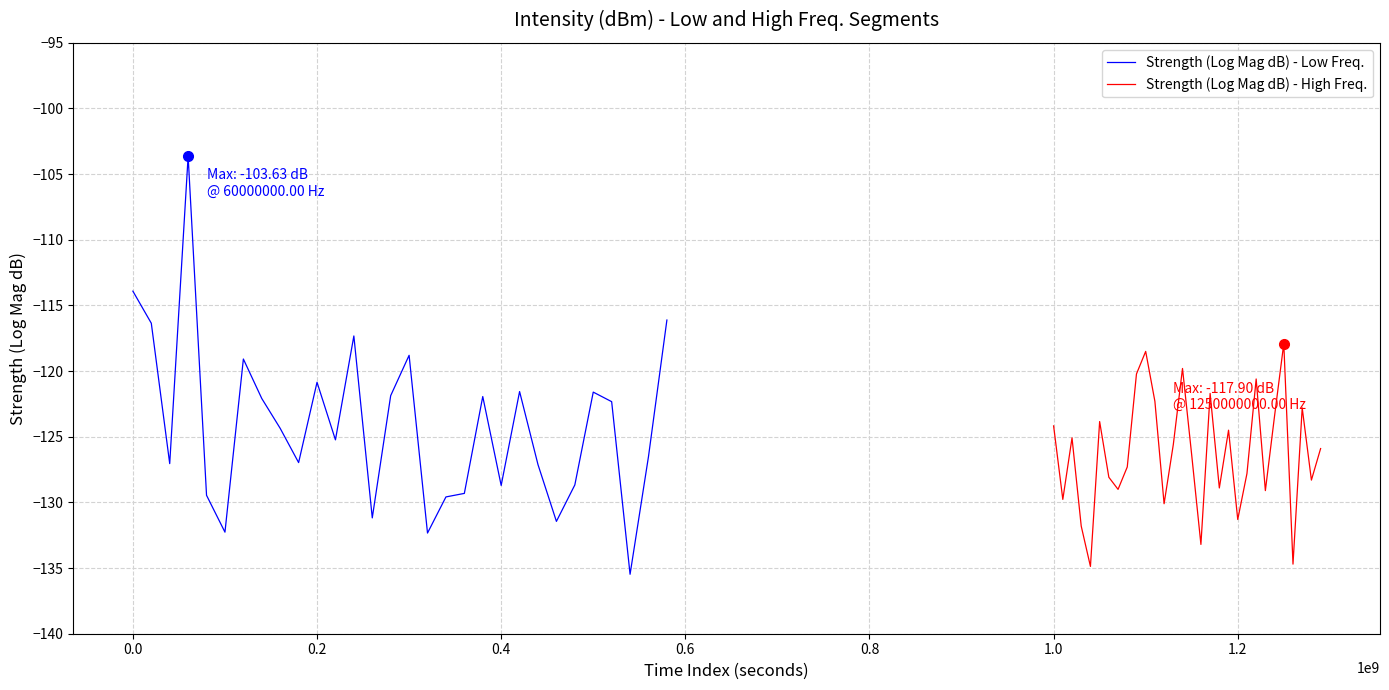

True or false: Strength (Log Mag dB) - Low Freq. has a value of -74.1 at 0.0.

False